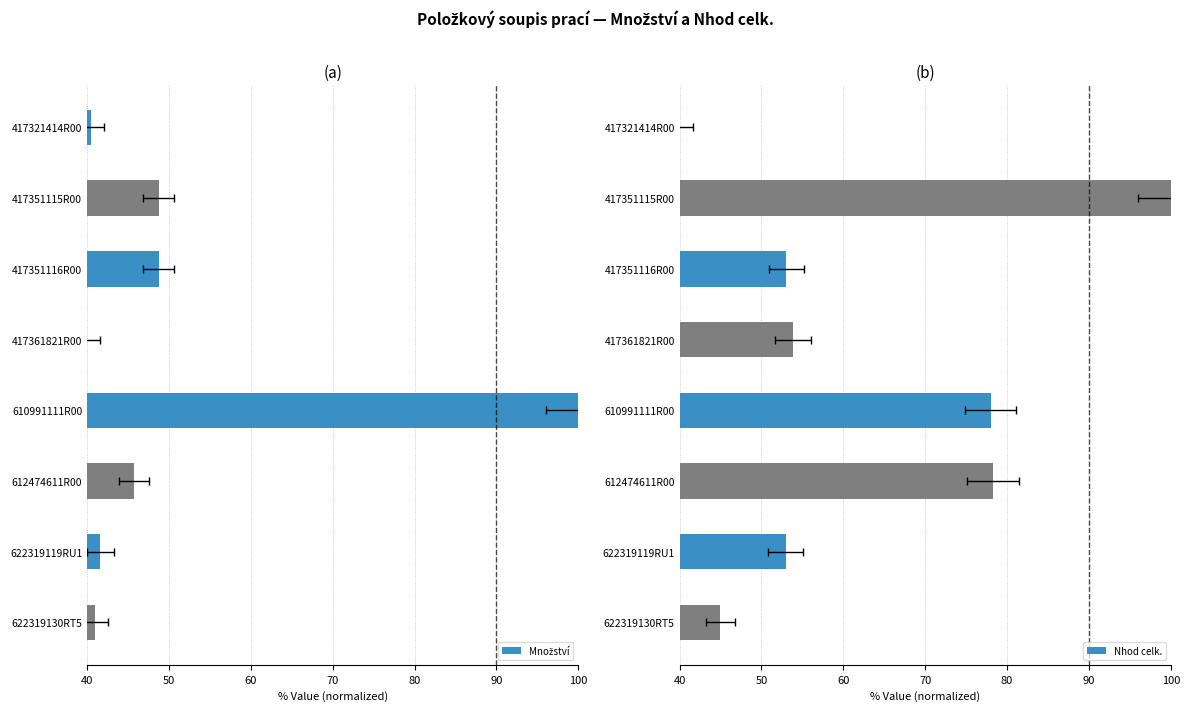

How many data points does each series have?

8